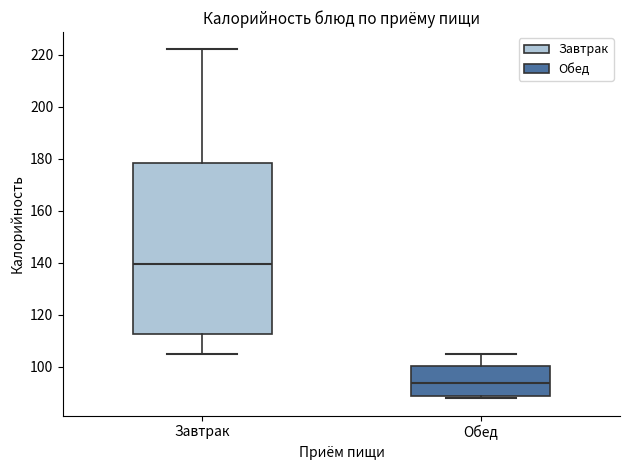

Reading left to right, read every box against the y-axis: the position of its median line, the range the box covers, and the ends of its whiskers. The values are not printed on the chart, so give them approximately, as read against the axis.

Завтрак: median 140, box 112 to 178, whiskers 106 to 222
Обед: median 94, box 88 to 100, whiskers 88 (just below the box's lower edge) to 106